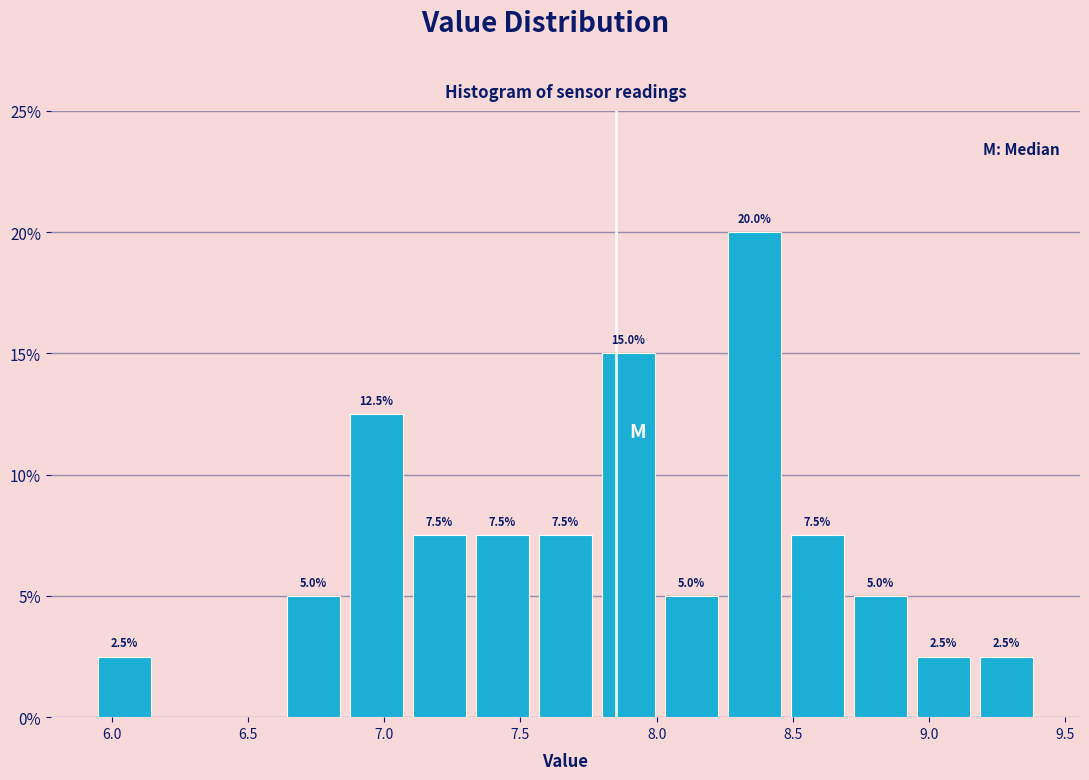

Which range on the x-axis has the tallest bar?

8.25 to 8.45